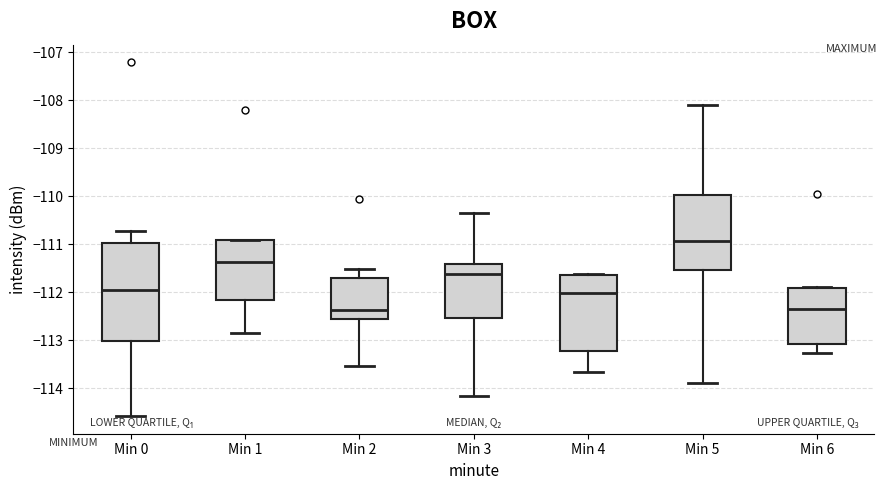

Which box is the tallest, from its lower edge to its upper edge?

Min 0